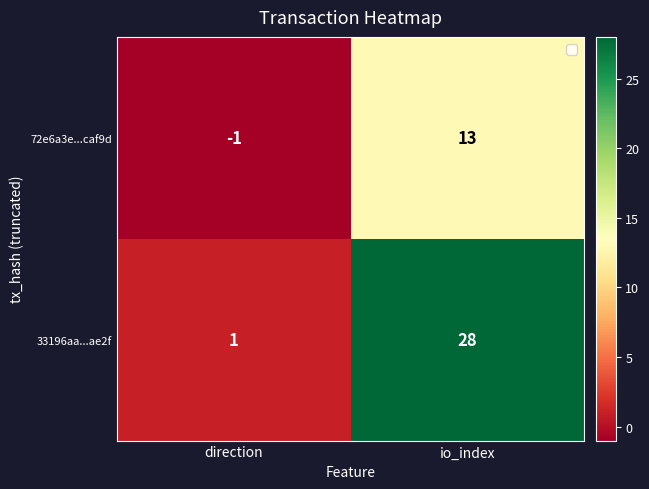

At which label is 33196aa...ae2f closest to 14?

direction